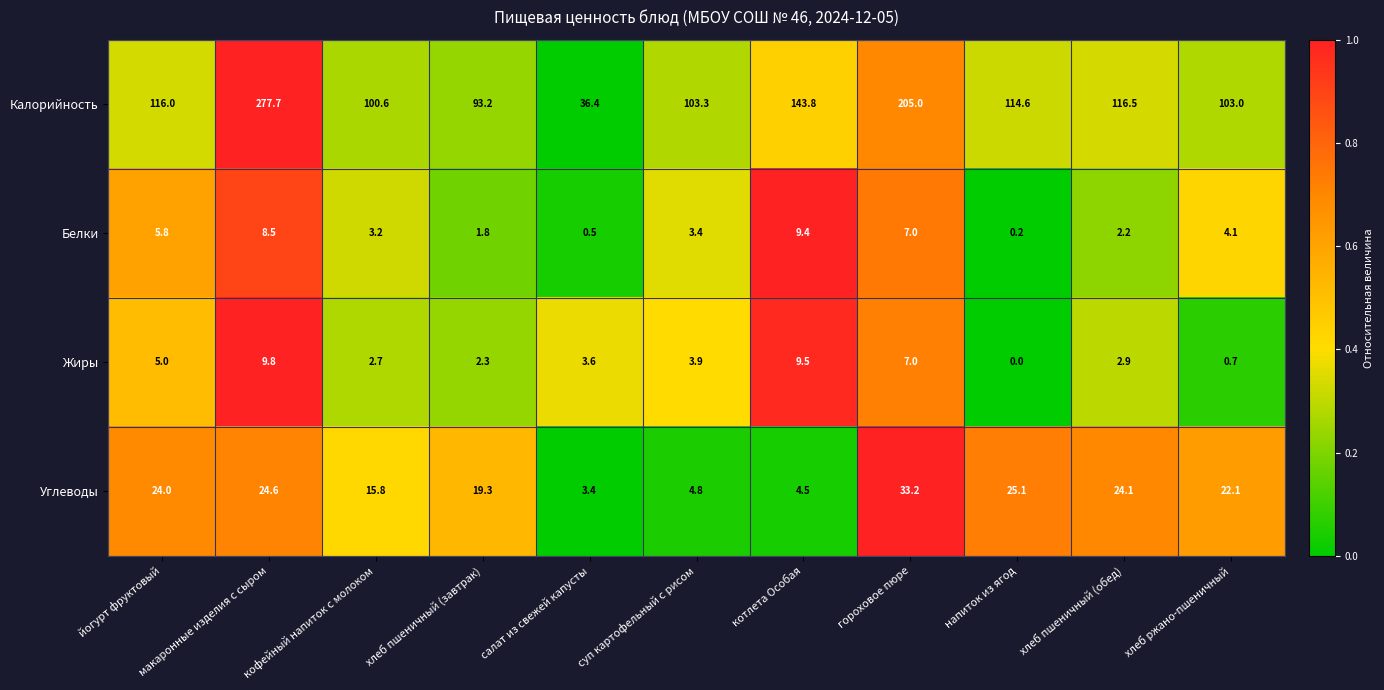

At which category is the sum across all series the highest?

макаронные изделия с сыром